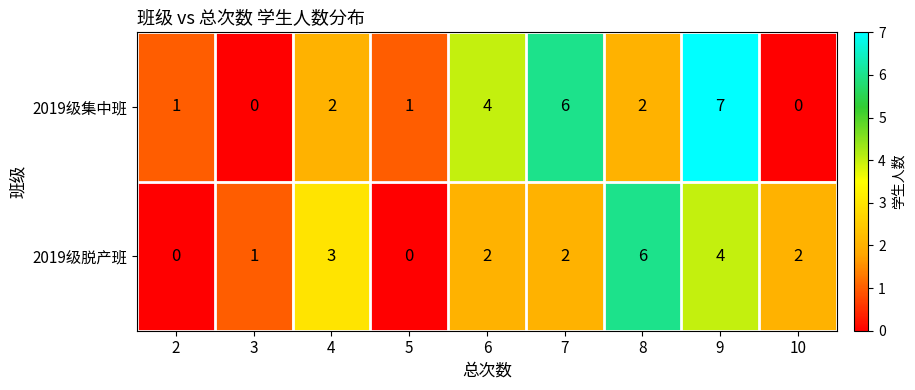

Count the 2019级集中班 values in the range 1 to 4.

5